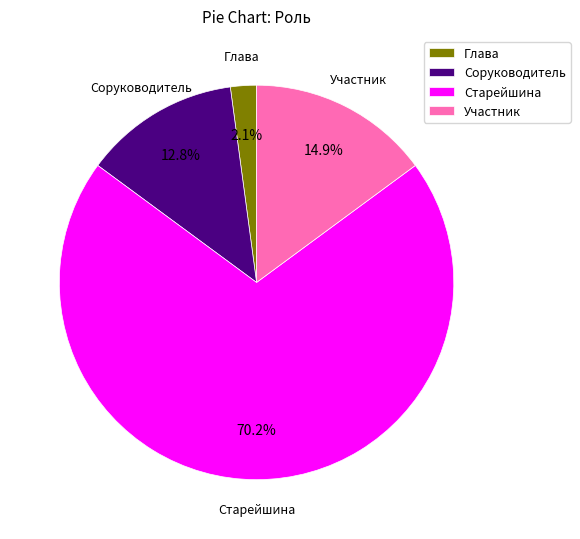

Is the sum of Участник and Старейшина greater than half?

Yes